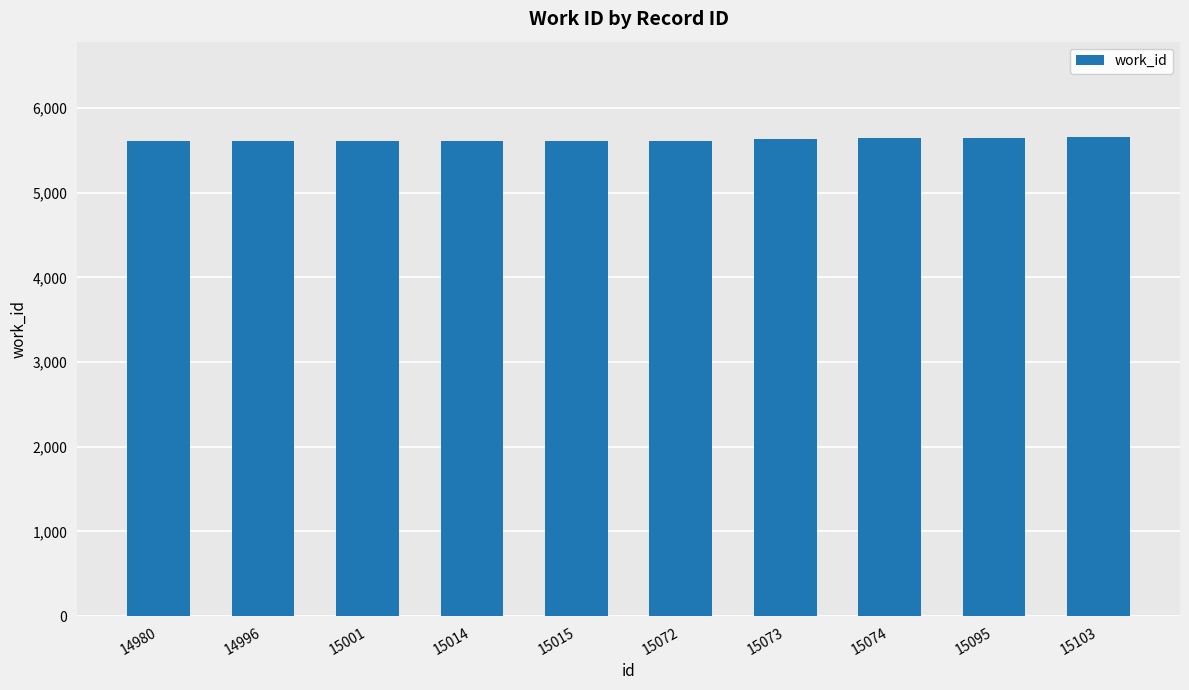

How many bars are there in total?

10